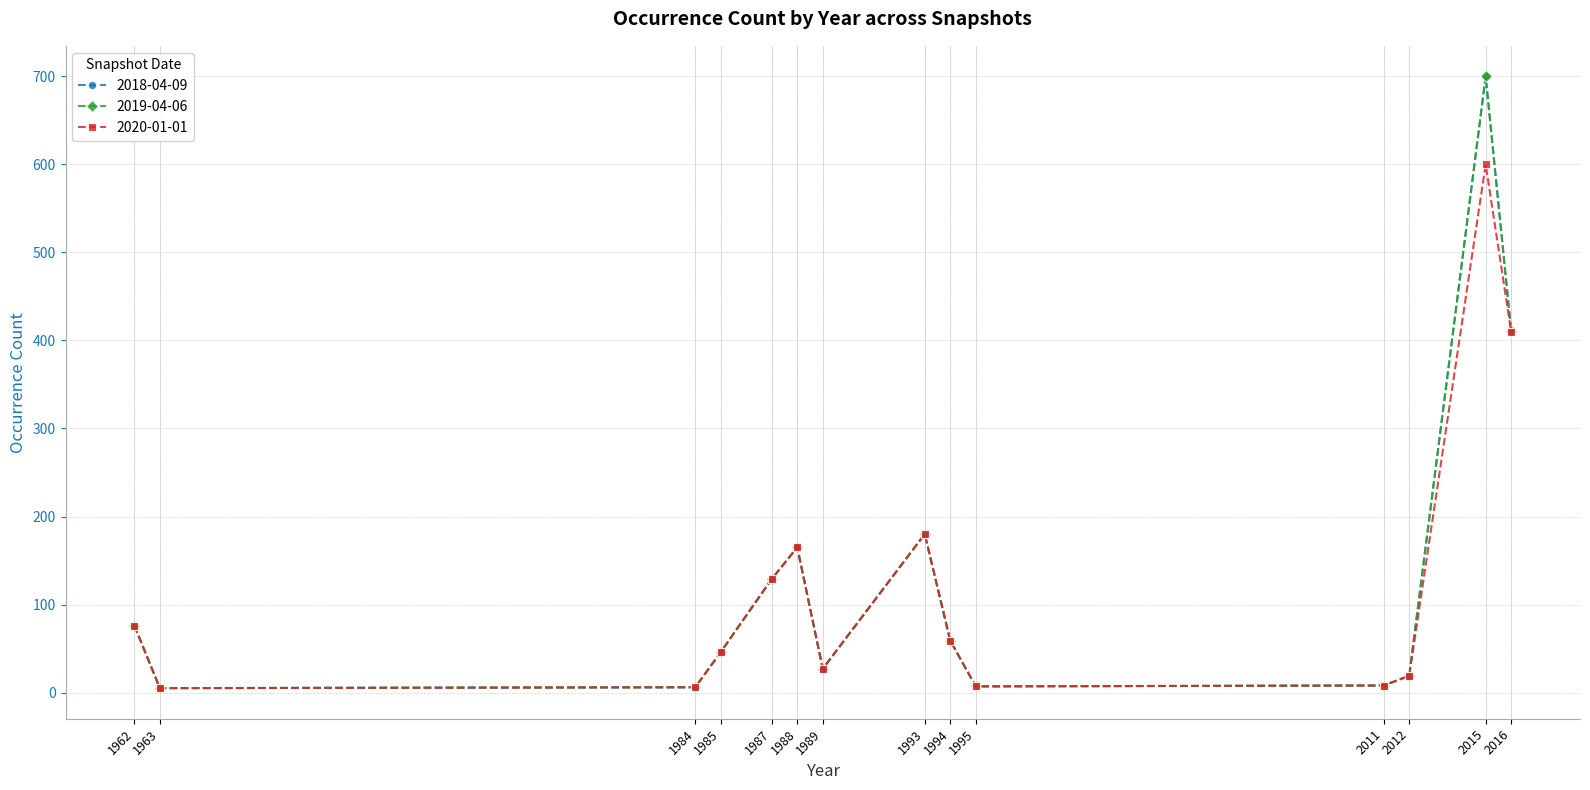

Is it true that 2020-01-01 equals 38 at 1989?

False